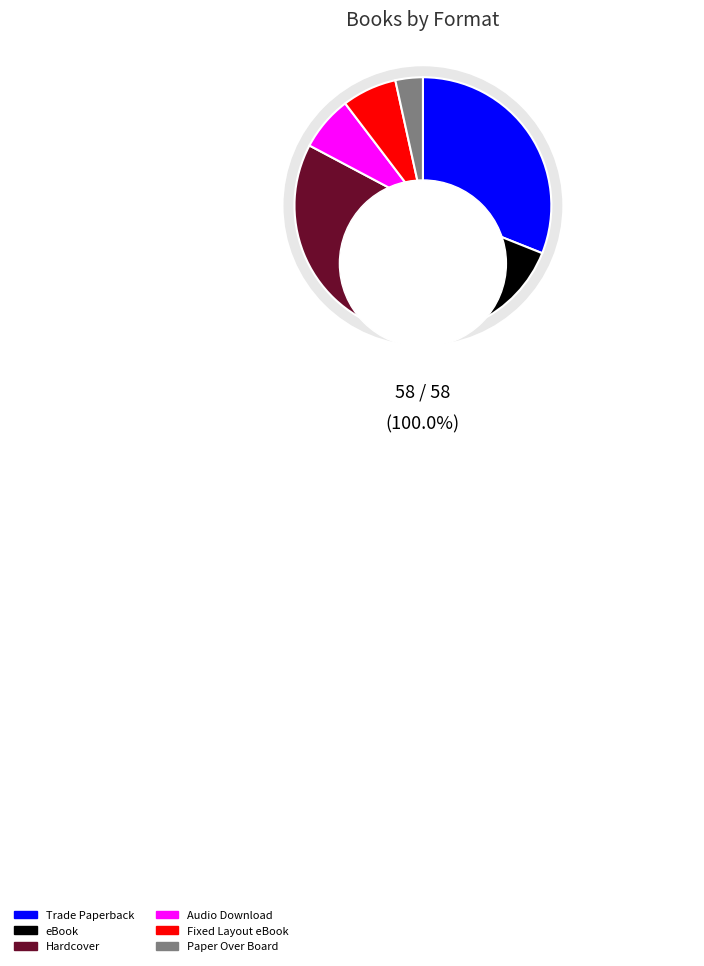

Combined, do Paper Over Board and Audio Download account for over 50%?

No